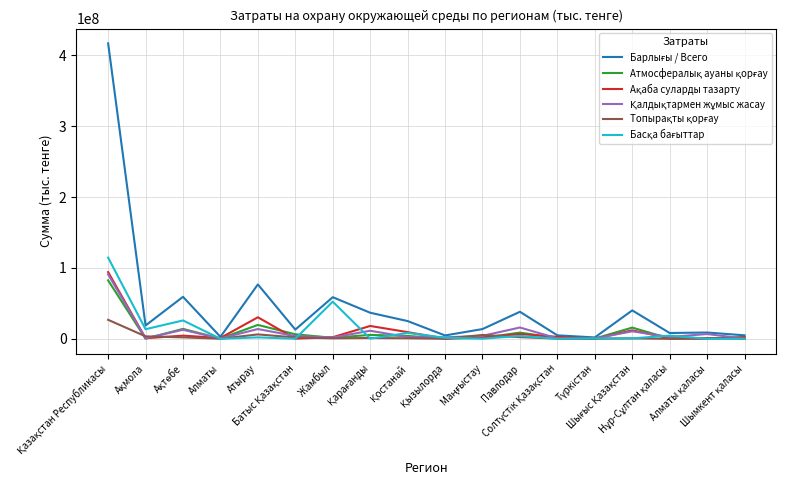

Between Атырау and Қостанай, which series saw the biggest shift?

Барлығы / Всего